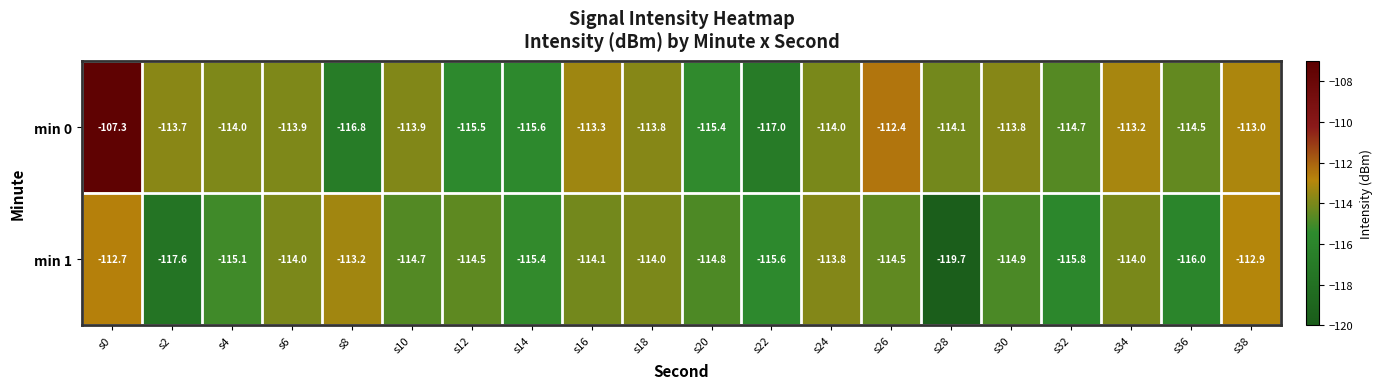

What is the lowest value of the min 1 series?

-119.7